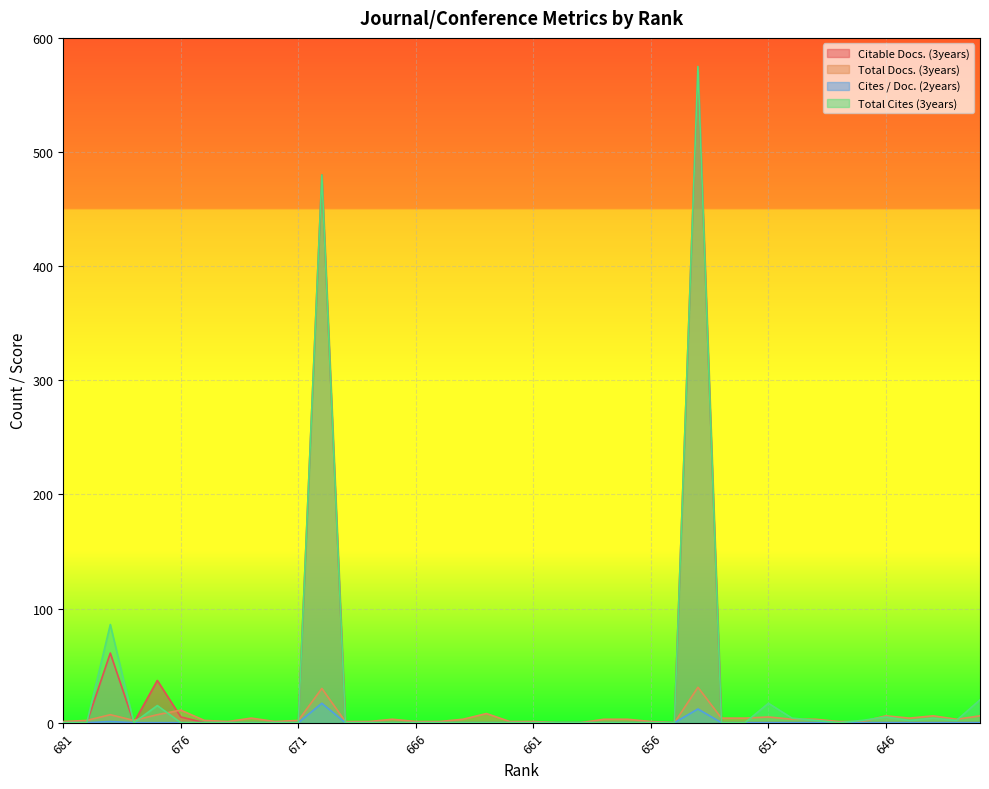

True or false: Cites / Doc. (2years) and Total Cites (3years) intersect in this chart.

False